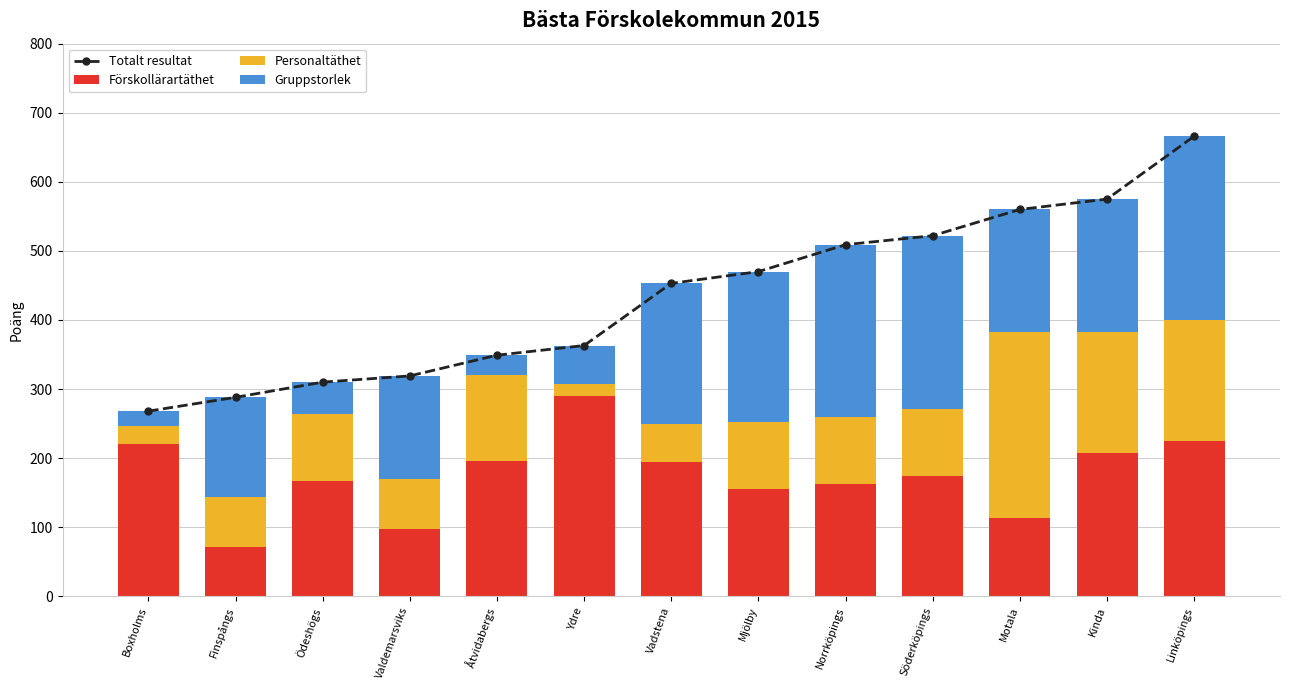

Read the Gruppstorlek value at Söderköpings, to the nearest 10.

250